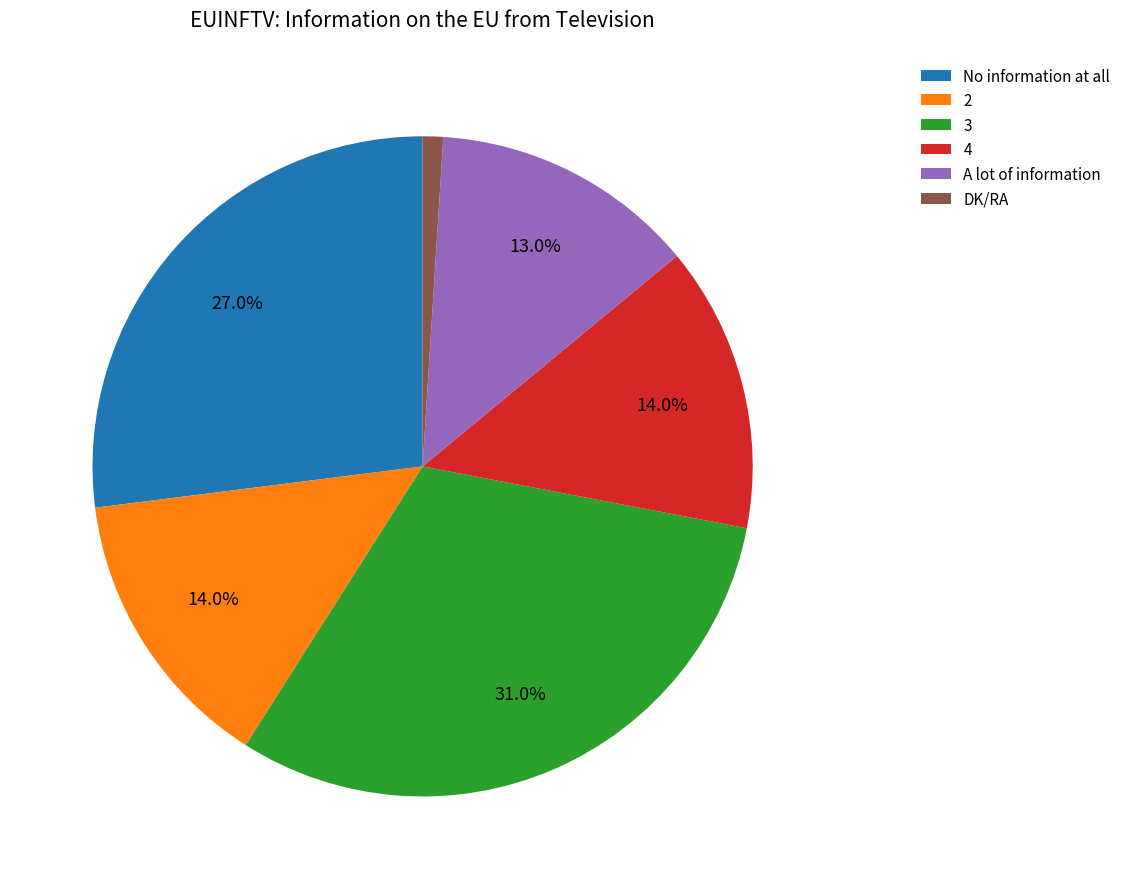

What percentage is NOT represented by 3?

69.0%